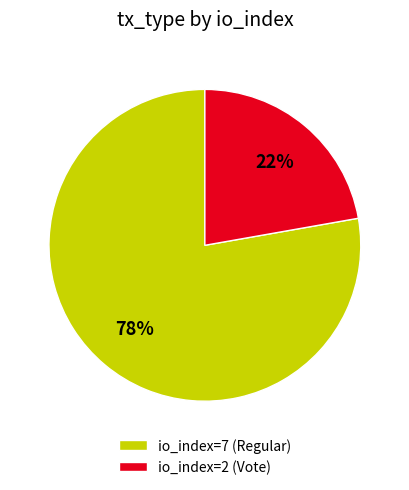

What percentage is the io_index=2 (Vote) slice, to the nearest percent?

22%